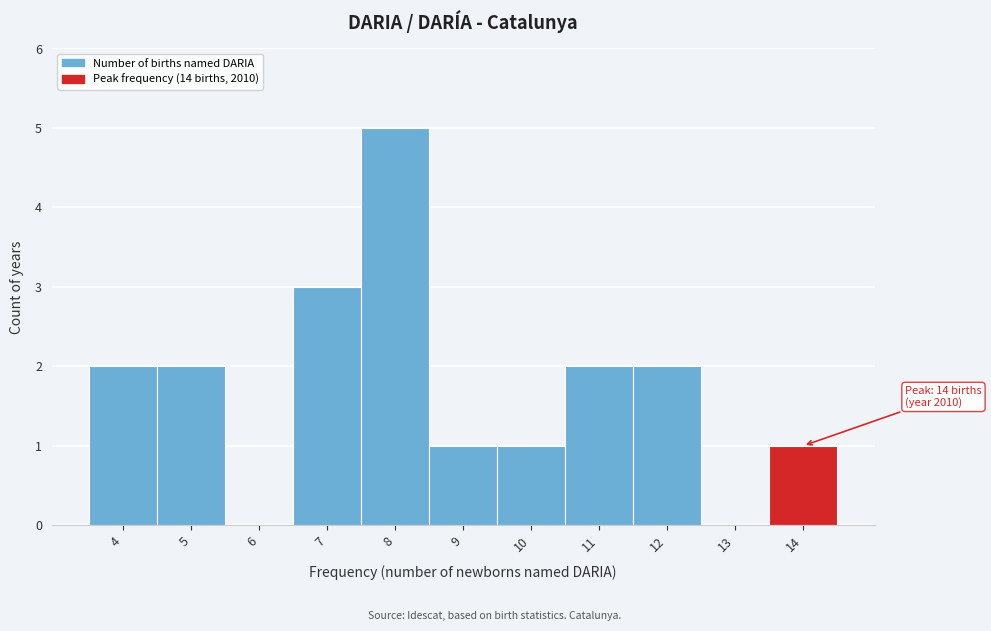

Over which range of the x-axis is the bar tallest?

7.5 to 8.5